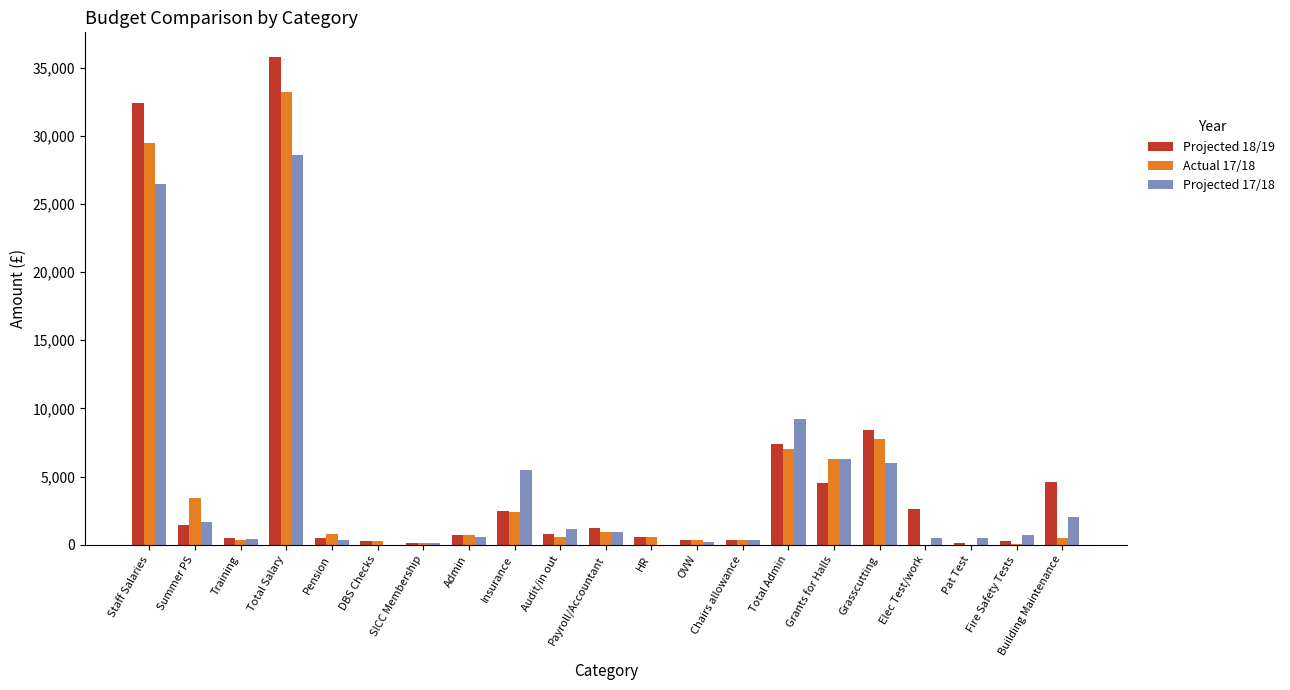

The Projected 17/18 series shows 13230 at DBS Checks. True or false?

False